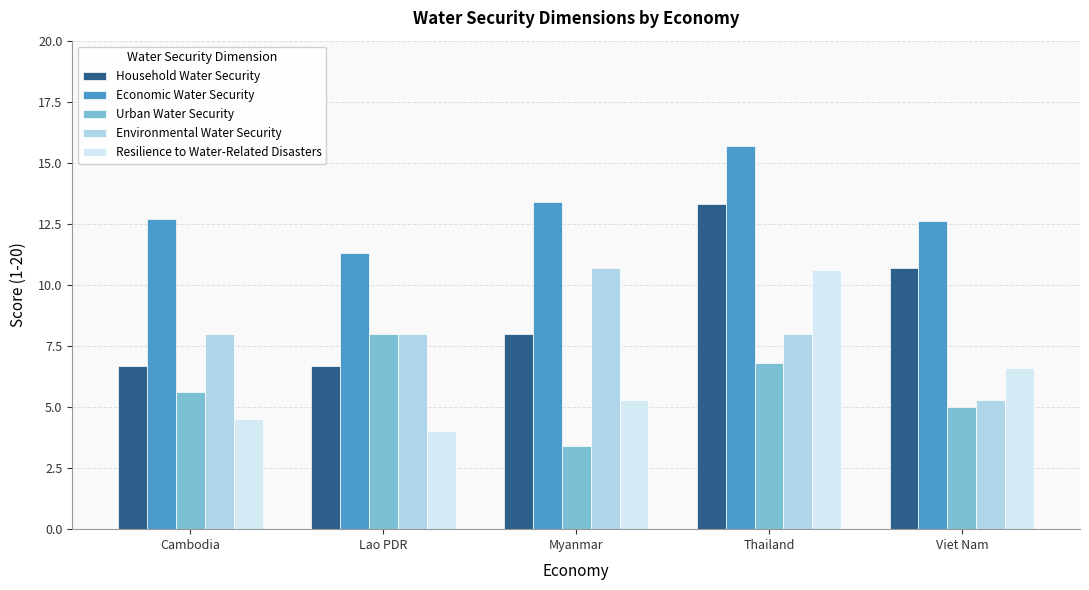

What is the label of the 2nd bar from the left?

Lao PDR